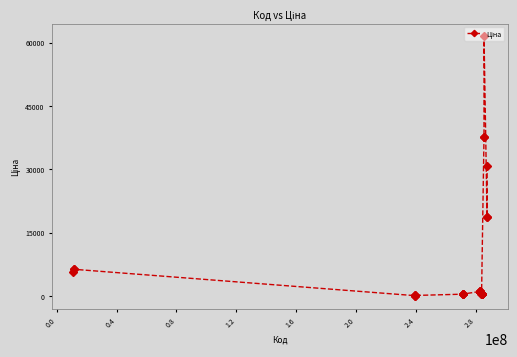

What is the sum of all values?

242577.9